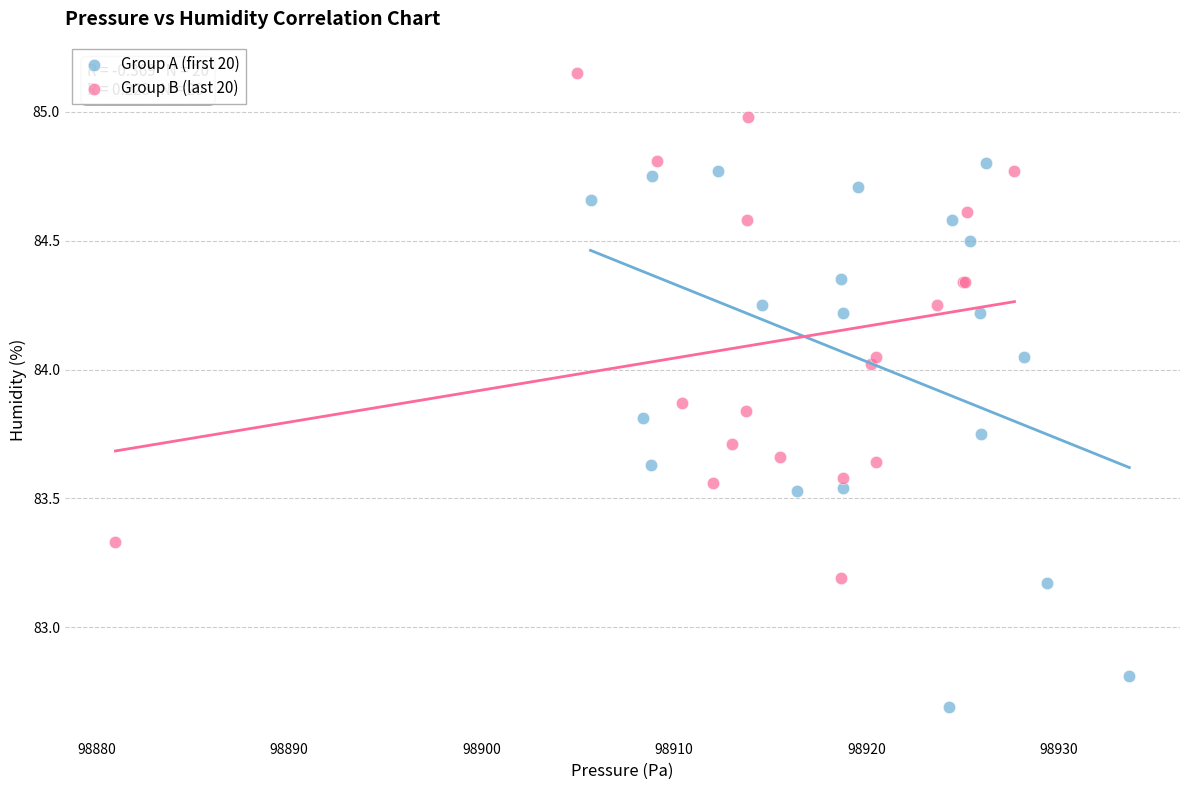

Which series contains the lowest Y value?

Group A (first 20)